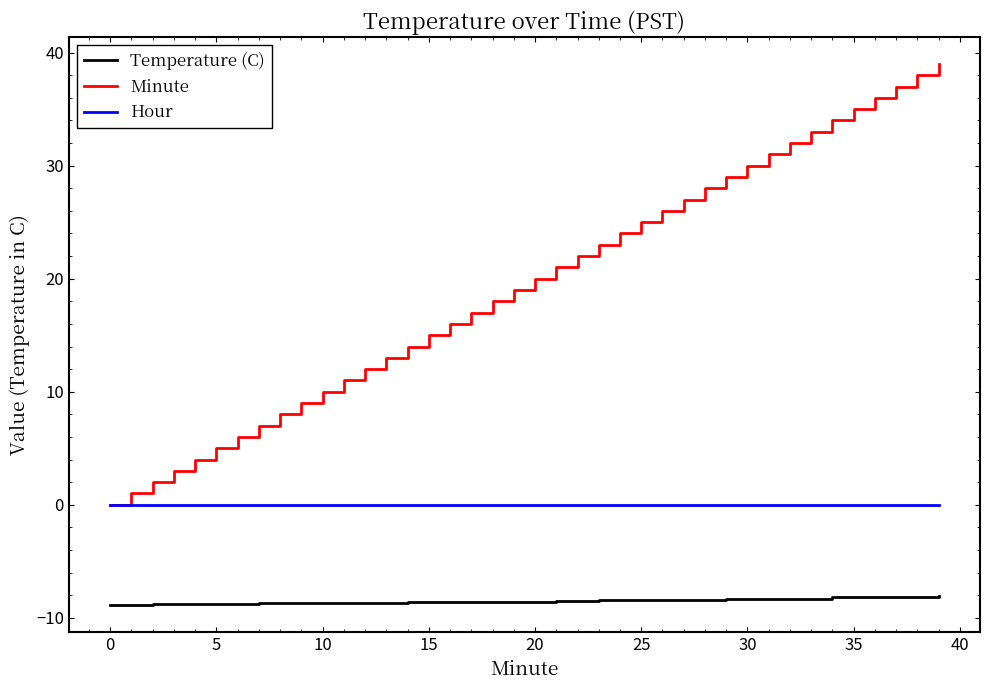

How many series are shown in this chart?

3